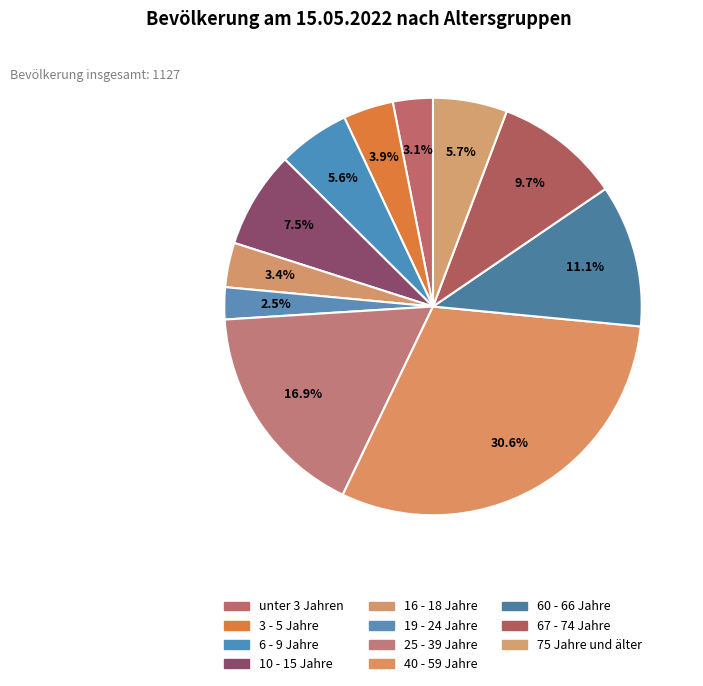

How many segments does this pie chart have?

11